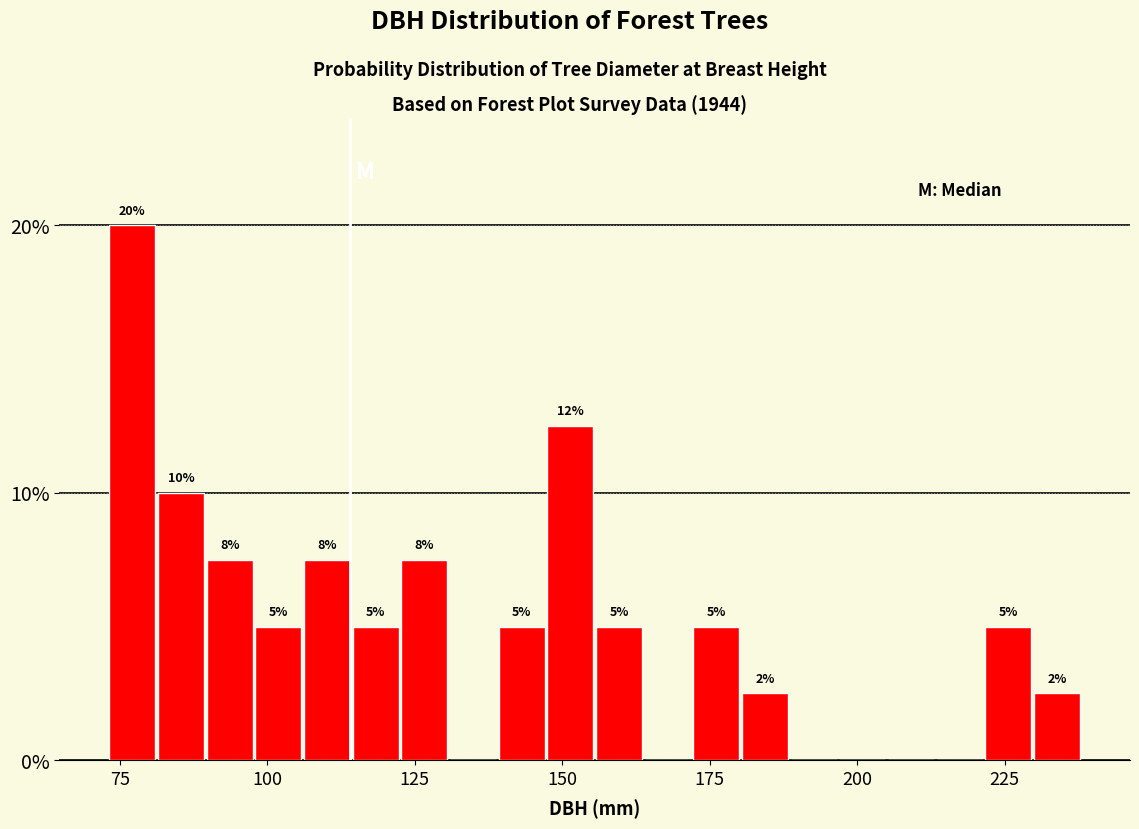

Around what value on the x-axis is the tallest bar? Give the approximate position of its centre, as read against the axis.

75